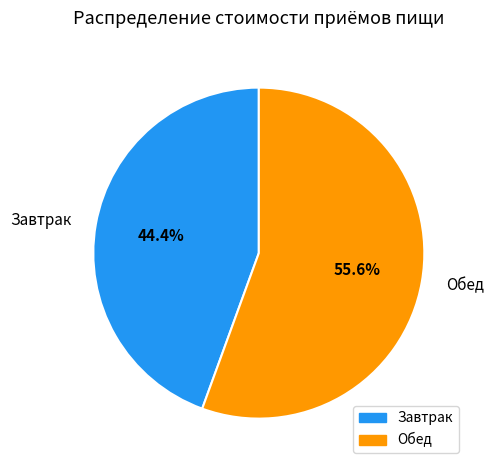

Combined, do Обед and Завтрак account for over 50%?

Yes